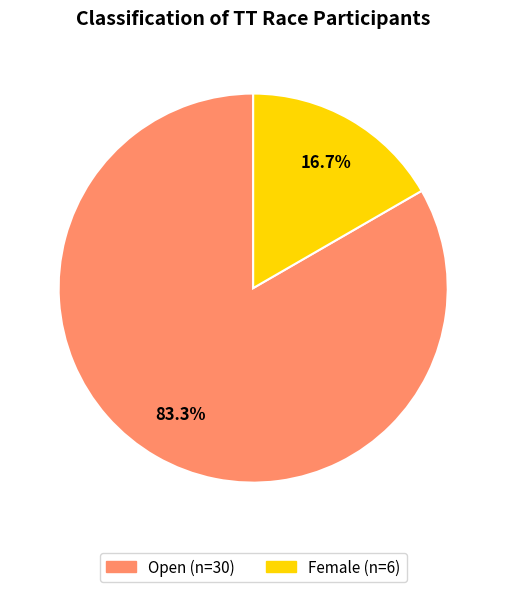

Rank the categories by value from highest to lowest.

Open, Female